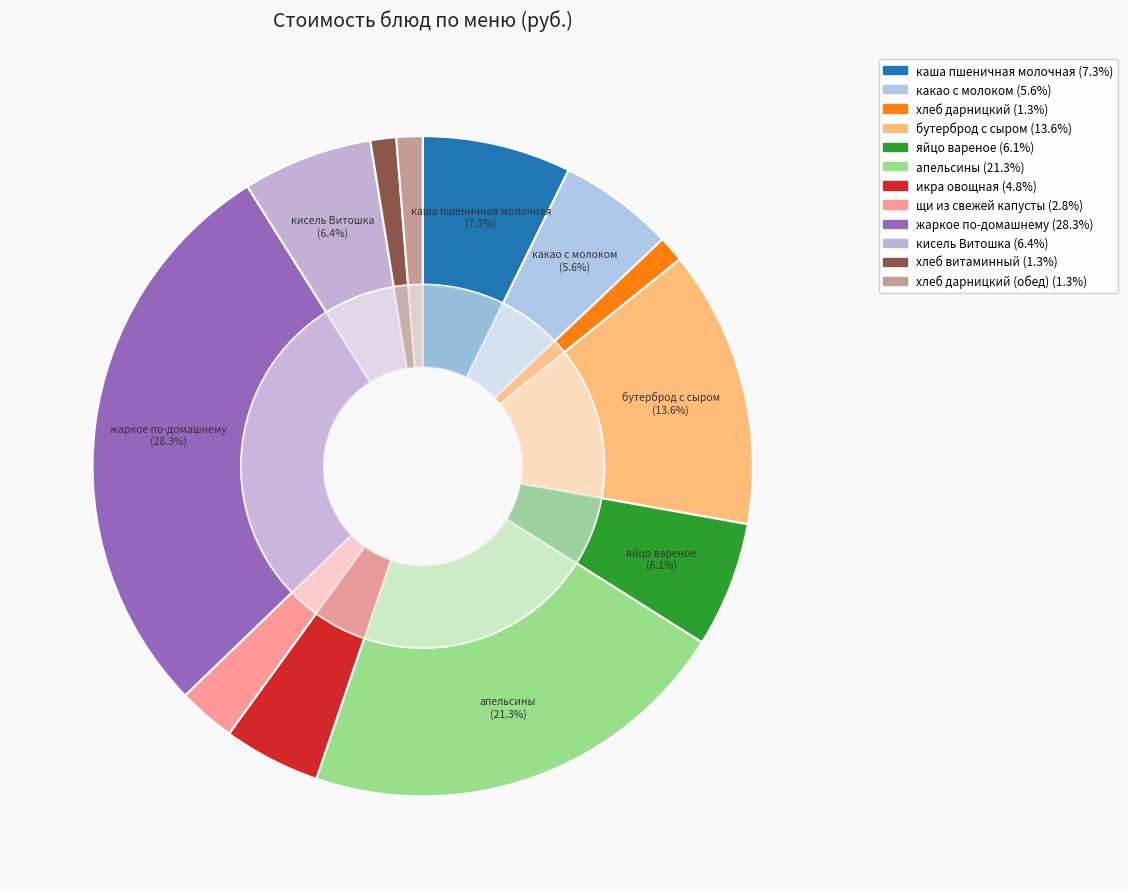

To the nearest percent, what is the difference between the жаркое по-домашнему and хлеб дарницкий (обед) slice percentages?

27%